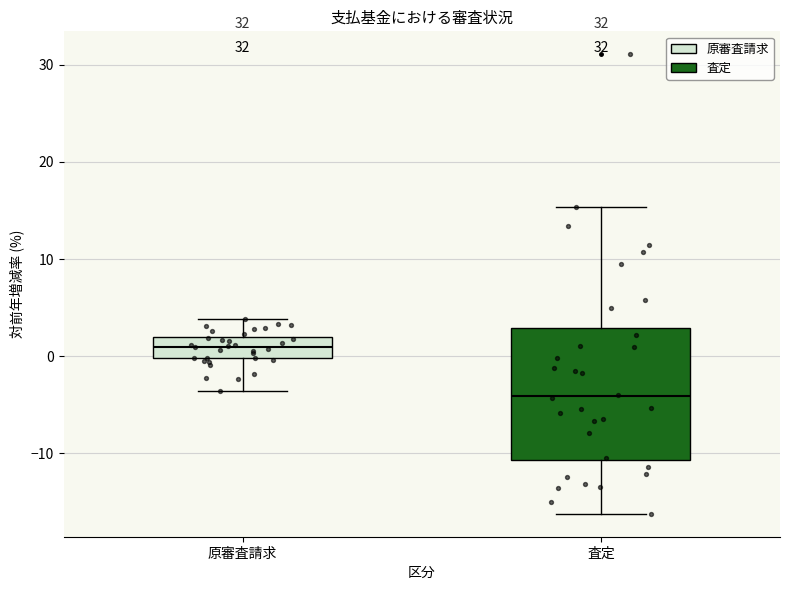

Where does the median line of the box for 査定 sit on the y-axis? The values are not printed on the chart, so give them approximately, as read against the axis.

-4